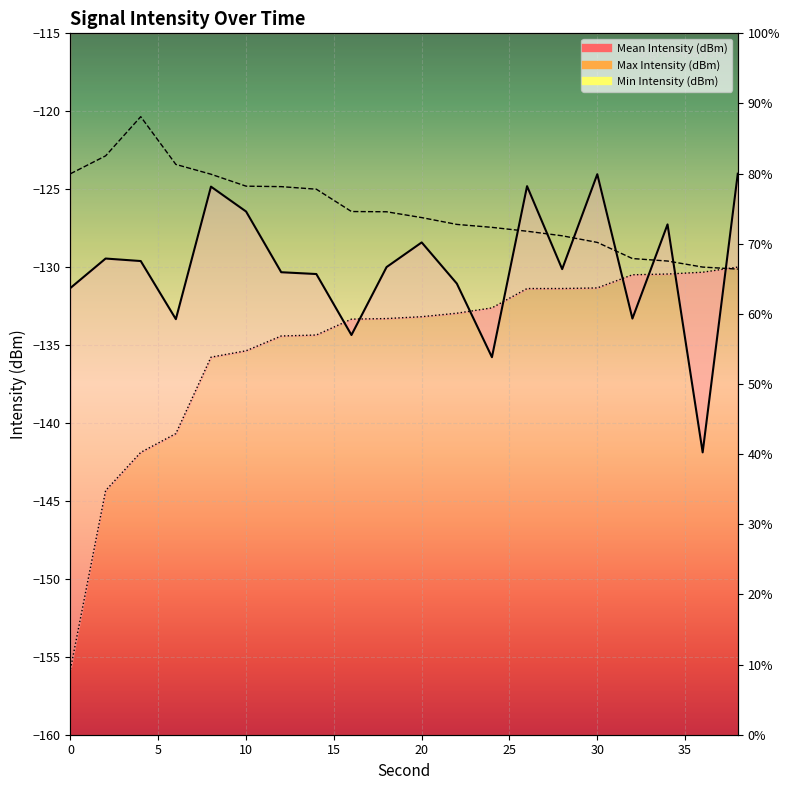

The value of Mean Intensity (dBm) at 0 is -131.3. True or false?

True